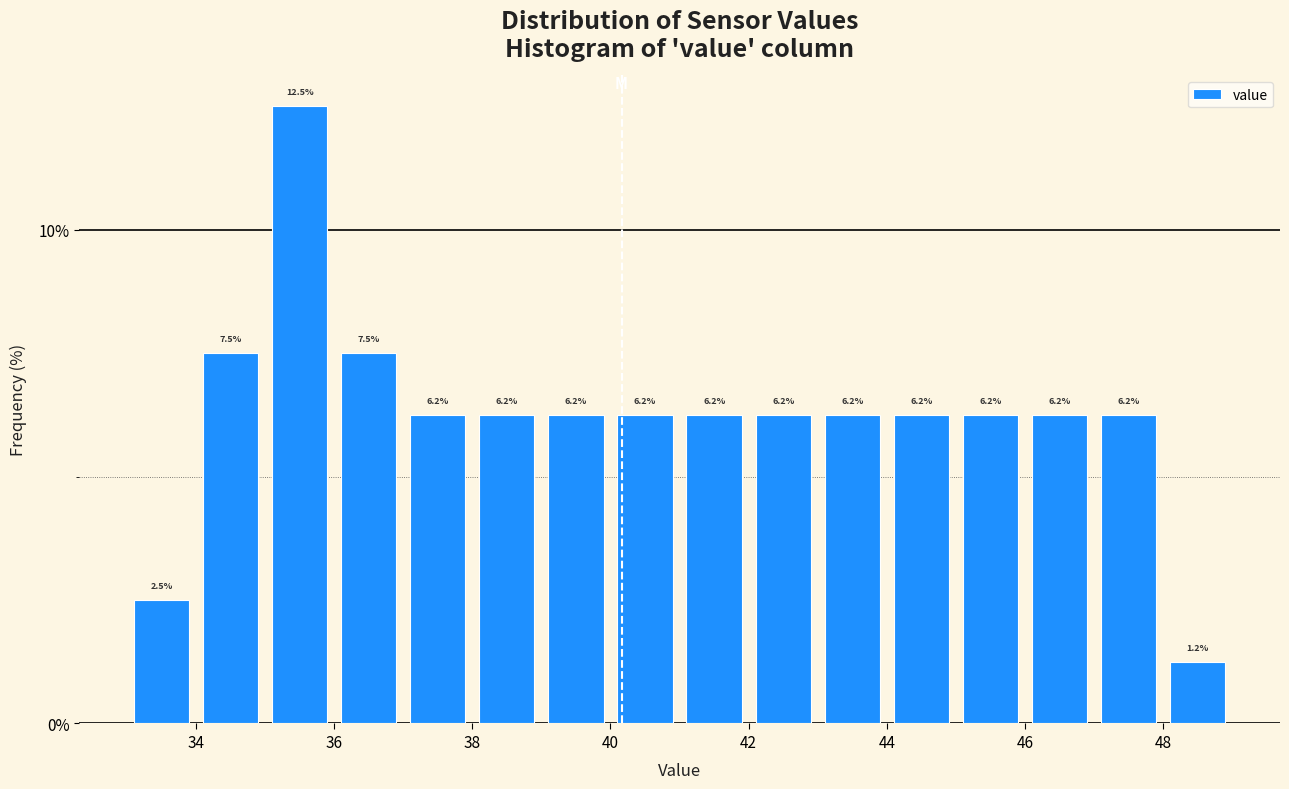

Over which range of the x-axis is the bar tallest?

35 to 36